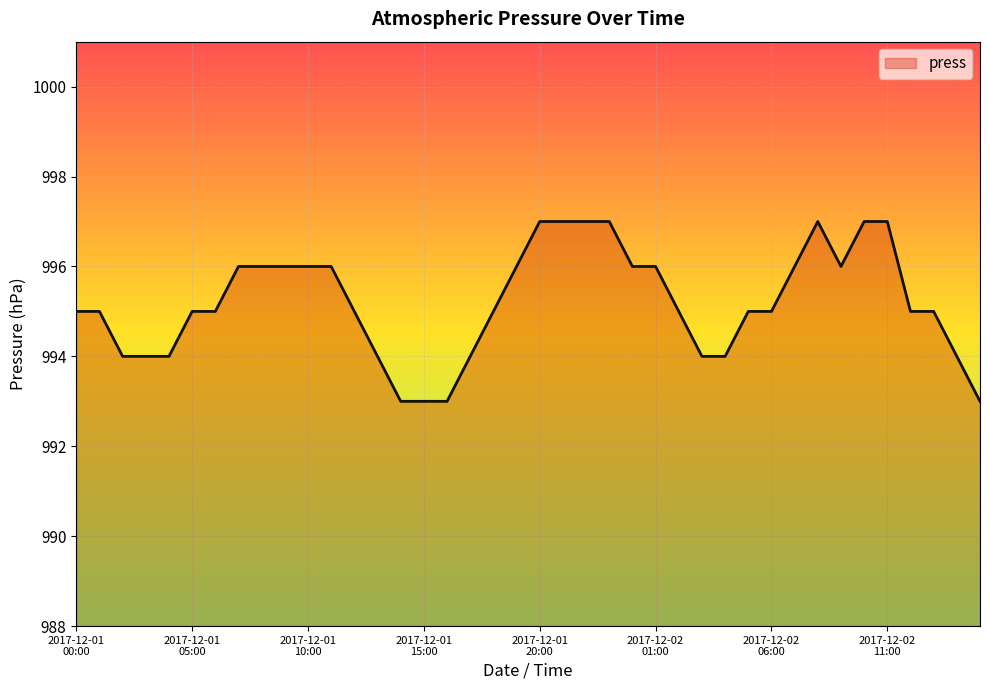

What is the average value?

995